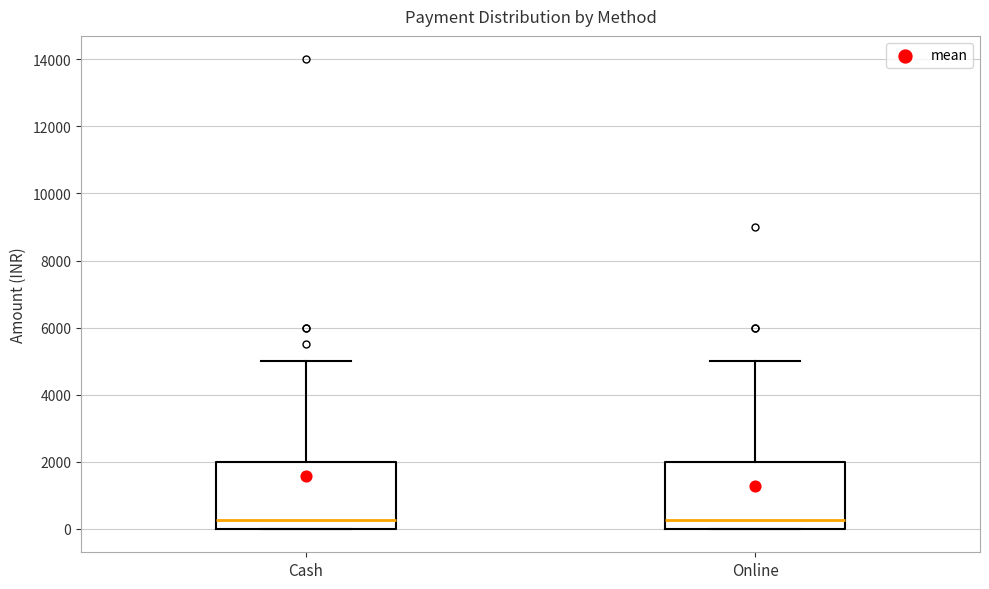

Reading left to right, read every box against the y-axis: the position of its median line, the range the box covers, and the ends of its whiskers. The values are not printed on the chart, so give them approximately, as read against the axis.

Cash: median 200, box 0 to 2000, whiskers 0 to 5000
Online: median 200, box 0 to 2000, whiskers 0 to 5000